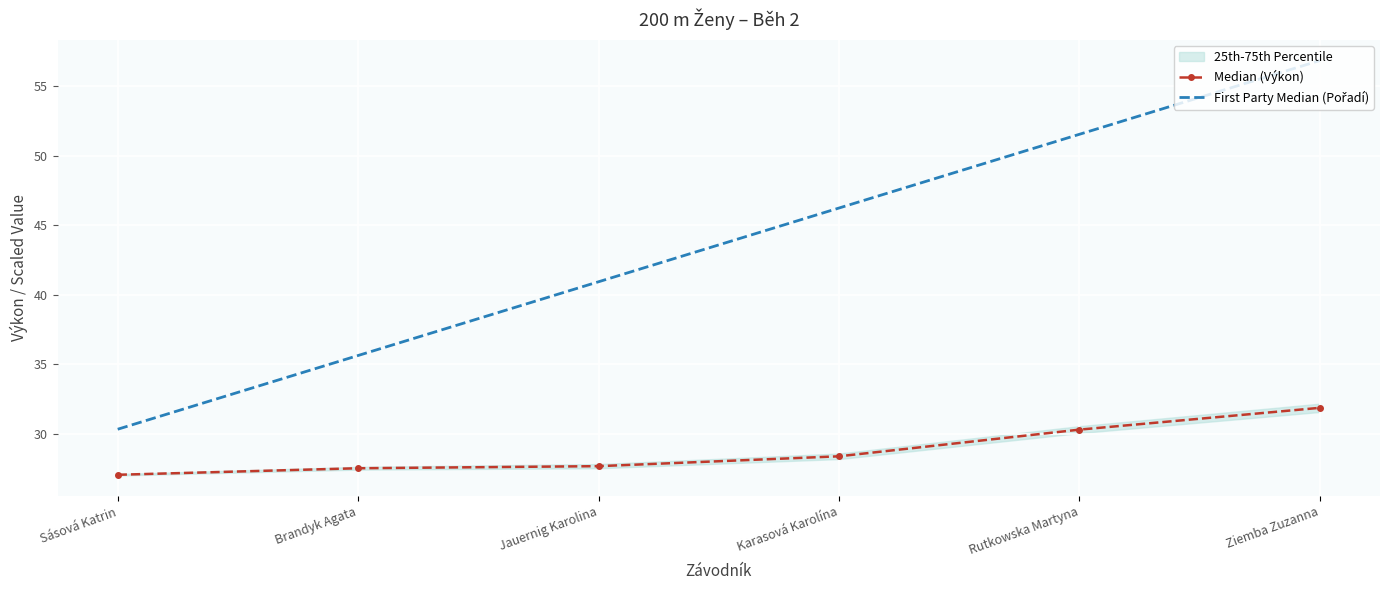

The value of Median (Výkon) at Karasová Karolína is 28.4. True or false?

True